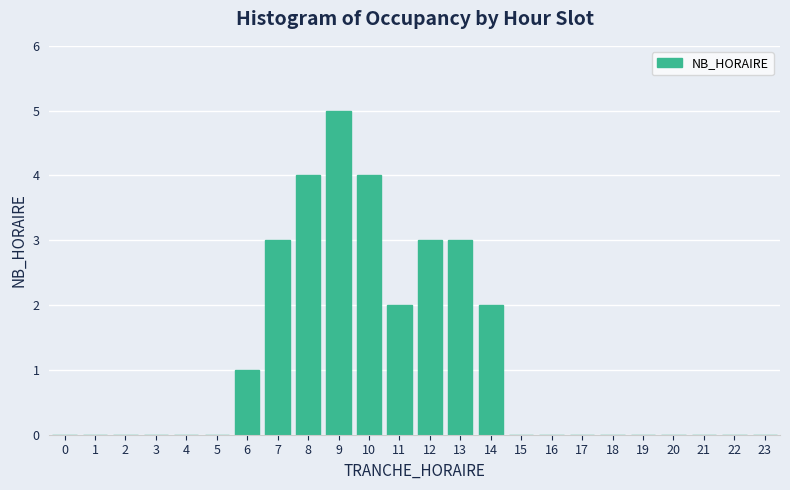

Reading right to left, what are all the values shown in this chart?

23=0	22=0	21=0	20=0	19=0	18=0	17=0	16=0	15=0	14=2	13=3	12=3	11=2	10=4	9=5	8=4	7=3	6=1	5=0	4=0	3=0	2=0	1=0	0=0